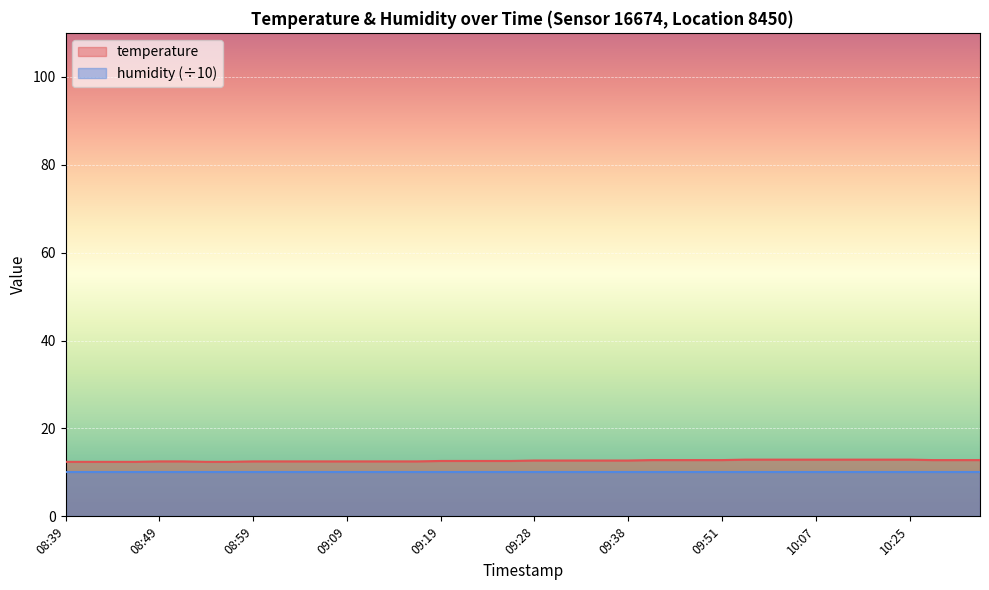

Reading left to right, what are all the values shown in this chart?

12.4	12.4	12.4	12.4	12.5	12.5	12.4	12.4	12.5	12.5	12.5	12.5	12.5	12.5	12.5	12.5	12.6	12.6	12.6	12.6	12.7	12.7	12.7	12.7	12.7	12.8	12.8	12.8	12.8	12.9	12.9	12.9	12.9	12.9	12.9	12.9	12.9	12.8	12.8	12.8